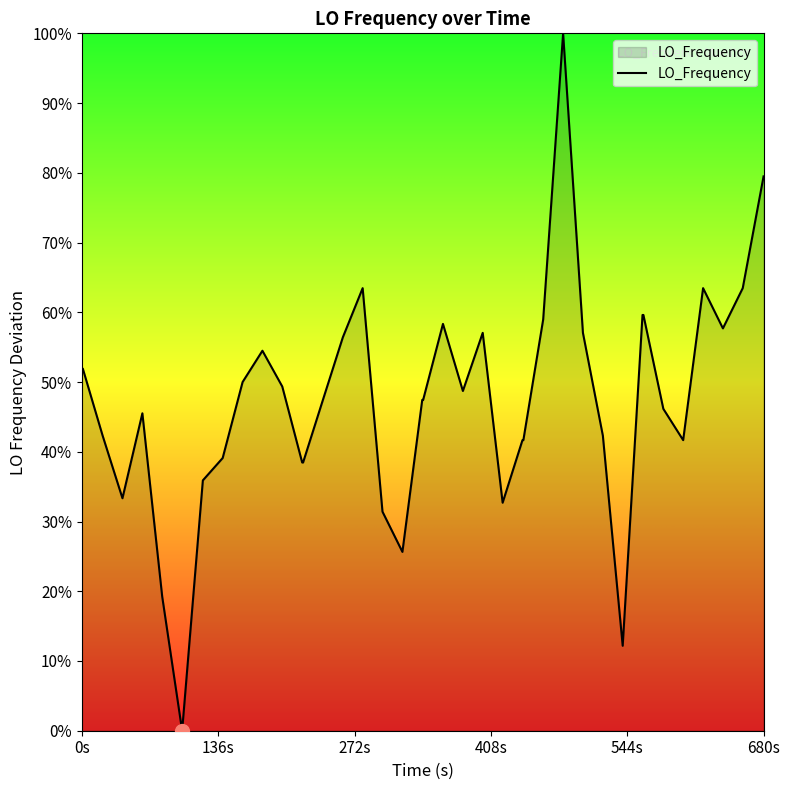

What is the maximum value shown in the chart?

100.0